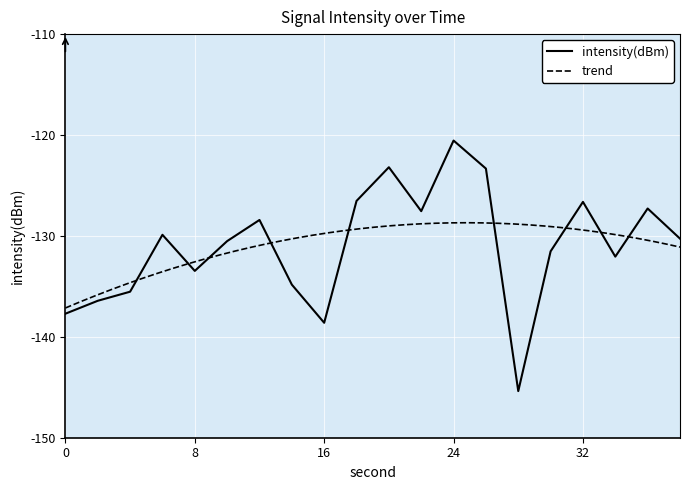

List the labels in order of value, smallest first.

28, 16, 0, 2, 4, 14, 8, 34, 30, 10, 38, 6, 12, 22, 36, 32, 18, 26, 20, 24